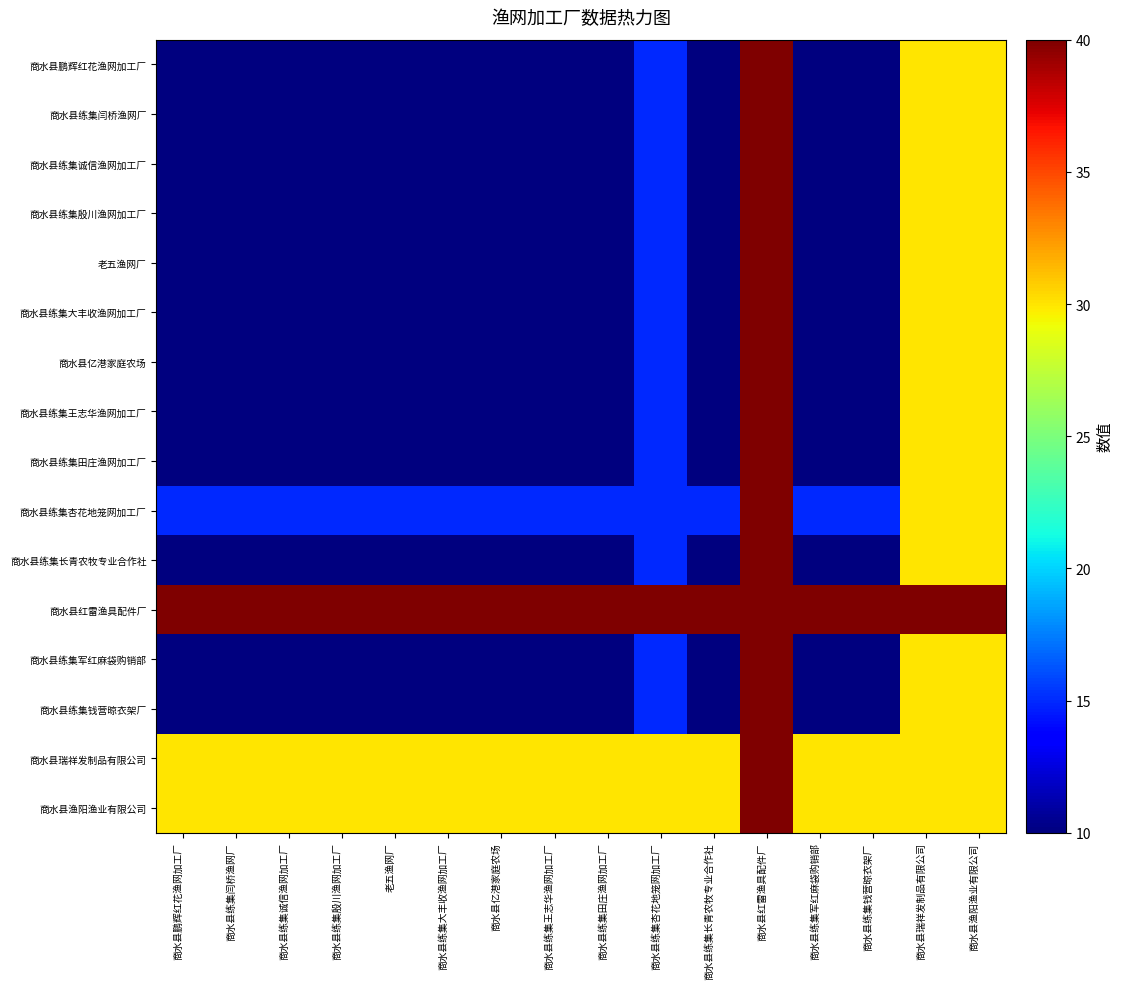

Reading right to left, list all the values displayed in this chart.

商水县鹏辉红花渔网加工厂: 商水县渔阳渔业有限公司=30	商水县瑞祥发制品有限公司=30	商水县练集钱营晾衣架厂=10	商水县练集军红麻袋购销部=10	商水县红雷渔具配件厂=40	商水县练集长青农牧专业合作社=10	商水县练集杏花地笼网加工厂=15	商水县练集田庄渔网加工厂=10	商水县练集王志华渔网加工厂=10	商水县亿港家庭农场=10	商水县练集大丰收渔网加工厂=10	老五渔网厂=10	商水县练集殷川渔网加工厂=10	商水县练集诚信渔网加工厂=10	商水县练集闫桥渔网厂=10	商水县鹏辉红花渔网加工厂=10
商水县练集闫桥渔网厂: 商水县渔阳渔业有限公司=30	商水县瑞祥发制品有限公司=30	商水县练集钱营晾衣架厂=10	商水县练集军红麻袋购销部=10	商水县红雷渔具配件厂=40	商水县练集长青农牧专业合作社=10	商水县练集杏花地笼网加工厂=15	商水县练集田庄渔网加工厂=10	商水县练集王志华渔网加工厂=10	商水县亿港家庭农场=10	商水县练集大丰收渔网加工厂=10	老五渔网厂=10	商水县练集殷川渔网加工厂=10	商水县练集诚信渔网加工厂=10	商水县练集闫桥渔网厂=10	商水县鹏辉红花渔网加工厂=10
商水县练集诚信渔网加工厂: 商水县渔阳渔业有限公司=30	商水县瑞祥发制品有限公司=30	商水县练集钱营晾衣架厂=10	商水县练集军红麻袋购销部=10	商水县红雷渔具配件厂=40	商水县练集长青农牧专业合作社=10	商水县练集杏花地笼网加工厂=15	商水县练集田庄渔网加工厂=10	商水县练集王志华渔网加工厂=10	商水县亿港家庭农场=10	商水县练集大丰收渔网加工厂=10	老五渔网厂=10	商水县练集殷川渔网加工厂=10	商水县练集诚信渔网加工厂=10	商水县练集闫桥渔网厂=10	商水县鹏辉红花渔网加工厂=10
商水县练集殷川渔网加工厂: 商水县渔阳渔业有限公司=30	商水县瑞祥发制品有限公司=30	商水县练集钱营晾衣架厂=10	商水县练集军红麻袋购销部=10	商水县红雷渔具配件厂=40	商水县练集长青农牧专业合作社=10	商水县练集杏花地笼网加工厂=15	商水县练集田庄渔网加工厂=10	商水县练集王志华渔网加工厂=10	商水县亿港家庭农场=10	商水县练集大丰收渔网加工厂=10	老五渔网厂=10	商水县练集殷川渔网加工厂=10	商水县练集诚信渔网加工厂=10	商水县练集闫桥渔网厂=10	商水县鹏辉红花渔网加工厂=10
老五渔网厂: 商水县渔阳渔业有限公司=30	商水县瑞祥发制品有限公司=30	商水县练集钱营晾衣架厂=10	商水县练集军红麻袋购销部=10	商水县红雷渔具配件厂=40	商水县练集长青农牧专业合作社=10	商水县练集杏花地笼网加工厂=15	商水县练集田庄渔网加工厂=10	商水县练集王志华渔网加工厂=10	商水县亿港家庭农场=10	商水县练集大丰收渔网加工厂=10	老五渔网厂=10	商水县练集殷川渔网加工厂=10	商水县练集诚信渔网加工厂=10	商水县练集闫桥渔网厂=10	商水县鹏辉红花渔网加工厂=10
商水县练集大丰收渔网加工厂: 商水县渔阳渔业有限公司=30	商水县瑞祥发制品有限公司=30	商水县练集钱营晾衣架厂=10	商水县练集军红麻袋购销部=10	商水县红雷渔具配件厂=40	商水县练集长青农牧专业合作社=10	商水县练集杏花地笼网加工厂=15	商水县练集田庄渔网加工厂=10	商水县练集王志华渔网加工厂=10	商水县亿港家庭农场=10	商水县练集大丰收渔网加工厂=10	老五渔网厂=10	商水县练集殷川渔网加工厂=10	商水县练集诚信渔网加工厂=10	商水县练集闫桥渔网厂=10	商水县鹏辉红花渔网加工厂=10
商水县亿港家庭农场: 商水县渔阳渔业有限公司=30	商水县瑞祥发制品有限公司=30	商水县练集钱营晾衣架厂=10	商水县练集军红麻袋购销部=10	商水县红雷渔具配件厂=40	商水县练集长青农牧专业合作社=10	商水县练集杏花地笼网加工厂=15	商水县练集田庄渔网加工厂=10	商水县练集王志华渔网加工厂=10	商水县亿港家庭农场=10	商水县练集大丰收渔网加工厂=10	老五渔网厂=10	商水县练集殷川渔网加工厂=10	商水县练集诚信渔网加工厂=10	商水县练集闫桥渔网厂=10	商水县鹏辉红花渔网加工厂=10
商水县练集王志华渔网加工厂: 商水县渔阳渔业有限公司=30	商水县瑞祥发制品有限公司=30	商水县练集钱营晾衣架厂=10	商水县练集军红麻袋购销部=10	商水县红雷渔具配件厂=40	商水县练集长青农牧专业合作社=10	商水县练集杏花地笼网加工厂=15	商水县练集田庄渔网加工厂=10	商水县练集王志华渔网加工厂=10	商水县亿港家庭农场=10	商水县练集大丰收渔网加工厂=10	老五渔网厂=10	商水县练集殷川渔网加工厂=10	商水县练集诚信渔网加工厂=10	商水县练集闫桥渔网厂=10	商水县鹏辉红花渔网加工厂=10
商水县练集田庄渔网加工厂: 商水县渔阳渔业有限公司=30	商水县瑞祥发制品有限公司=30	商水县练集钱营晾衣架厂=10	商水县练集军红麻袋购销部=10	商水县红雷渔具配件厂=40	商水县练集长青农牧专业合作社=10	商水县练集杏花地笼网加工厂=15	商水县练集田庄渔网加工厂=10	商水县练集王志华渔网加工厂=10	商水县亿港家庭农场=10	商水县练集大丰收渔网加工厂=10	老五渔网厂=10	商水县练集殷川渔网加工厂=10	商水县练集诚信渔网加工厂=10	商水县练集闫桥渔网厂=10	商水县鹏辉红花渔网加工厂=10
商水县练集杏花地笼网加工厂: 商水县渔阳渔业有限公司=30	商水县瑞祥发制品有限公司=30	商水县练集钱营晾衣架厂=15	商水县练集军红麻袋购销部=15	商水县红雷渔具配件厂=40	商水县练集长青农牧专业合作社=15	商水县练集杏花地笼网加工厂=15	商水县练集田庄渔网加工厂=15	商水县练集王志华渔网加工厂=15	商水县亿港家庭农场=15	商水县练集大丰收渔网加工厂=15	老五渔网厂=15	商水县练集殷川渔网加工厂=15	商水县练集诚信渔网加工厂=15	商水县练集闫桥渔网厂=15	商水县鹏辉红花渔网加工厂=15
商水县练集长青农牧专业合作社: 商水县渔阳渔业有限公司=30	商水县瑞祥发制品有限公司=30	商水县练集钱营晾衣架厂=10	商水县练集军红麻袋购销部=10	商水县红雷渔具配件厂=40	商水县练集长青农牧专业合作社=10	商水县练集杏花地笼网加工厂=15	商水县练集田庄渔网加工厂=10	商水县练集王志华渔网加工厂=10	商水县亿港家庭农场=10	商水县练集大丰收渔网加工厂=10	老五渔网厂=10	商水县练集殷川渔网加工厂=10	商水县练集诚信渔网加工厂=10	商水县练集闫桥渔网厂=10	商水县鹏辉红花渔网加工厂=10
商水县红雷渔具配件厂: 商水县渔阳渔业有限公司=40	商水县瑞祥发制品有限公司=40	商水县练集钱营晾衣架厂=40	商水县练集军红麻袋购销部=40	商水县红雷渔具配件厂=40	商水县练集长青农牧专业合作社=40	商水县练集杏花地笼网加工厂=40	商水县练集田庄渔网加工厂=40	商水县练集王志华渔网加工厂=40	商水县亿港家庭农场=40	商水县练集大丰收渔网加工厂=40	老五渔网厂=40	商水县练集殷川渔网加工厂=40	商水县练集诚信渔网加工厂=40	商水县练集闫桥渔网厂=40	商水县鹏辉红花渔网加工厂=40
商水县练集军红麻袋购销部: 商水县渔阳渔业有限公司=30	商水县瑞祥发制品有限公司=30	商水县练集钱营晾衣架厂=10	商水县练集军红麻袋购销部=10	商水县红雷渔具配件厂=40	商水县练集长青农牧专业合作社=10	商水县练集杏花地笼网加工厂=15	商水县练集田庄渔网加工厂=10	商水县练集王志华渔网加工厂=10	商水县亿港家庭农场=10	商水县练集大丰收渔网加工厂=10	老五渔网厂=10	商水县练集殷川渔网加工厂=10	商水县练集诚信渔网加工厂=10	商水县练集闫桥渔网厂=10	商水县鹏辉红花渔网加工厂=10
商水县练集钱营晾衣架厂: 商水县渔阳渔业有限公司=30	商水县瑞祥发制品有限公司=30	商水县练集钱营晾衣架厂=10	商水县练集军红麻袋购销部=10	商水县红雷渔具配件厂=40	商水县练集长青农牧专业合作社=10	商水县练集杏花地笼网加工厂=15	商水县练集田庄渔网加工厂=10	商水县练集王志华渔网加工厂=10	商水县亿港家庭农场=10	商水县练集大丰收渔网加工厂=10	老五渔网厂=10	商水县练集殷川渔网加工厂=10	商水县练集诚信渔网加工厂=10	商水县练集闫桥渔网厂=10	商水县鹏辉红花渔网加工厂=10
商水县瑞祥发制品有限公司: 商水县渔阳渔业有限公司=30	商水县瑞祥发制品有限公司=30	商水县练集钱营晾衣架厂=30	商水县练集军红麻袋购销部=30	商水县红雷渔具配件厂=40	商水县练集长青农牧专业合作社=30	商水县练集杏花地笼网加工厂=30	商水县练集田庄渔网加工厂=30	商水县练集王志华渔网加工厂=30	商水县亿港家庭农场=30	商水县练集大丰收渔网加工厂=30	老五渔网厂=30	商水县练集殷川渔网加工厂=30	商水县练集诚信渔网加工厂=30	商水县练集闫桥渔网厂=30	商水县鹏辉红花渔网加工厂=30
商水县渔阳渔业有限公司: 商水县渔阳渔业有限公司=30	商水县瑞祥发制品有限公司=30	商水县练集钱营晾衣架厂=30	商水县练集军红麻袋购销部=30	商水县红雷渔具配件厂=40	商水县练集长青农牧专业合作社=30	商水县练集杏花地笼网加工厂=30	商水县练集田庄渔网加工厂=30	商水县练集王志华渔网加工厂=30	商水县亿港家庭农场=30	商水县练集大丰收渔网加工厂=30	老五渔网厂=30	商水县练集殷川渔网加工厂=30	商水县练集诚信渔网加工厂=30	商水县练集闫桥渔网厂=30	商水县鹏辉红花渔网加工厂=30